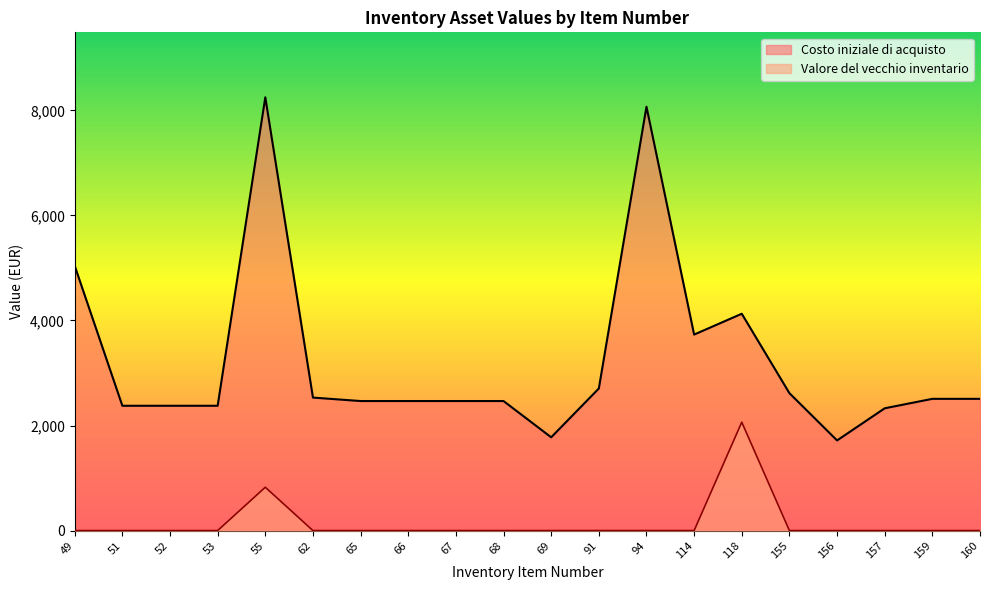

List the series in order of their peak value, lowest first.

Valore del vecchio inventario, Costo iniziale di acquisto